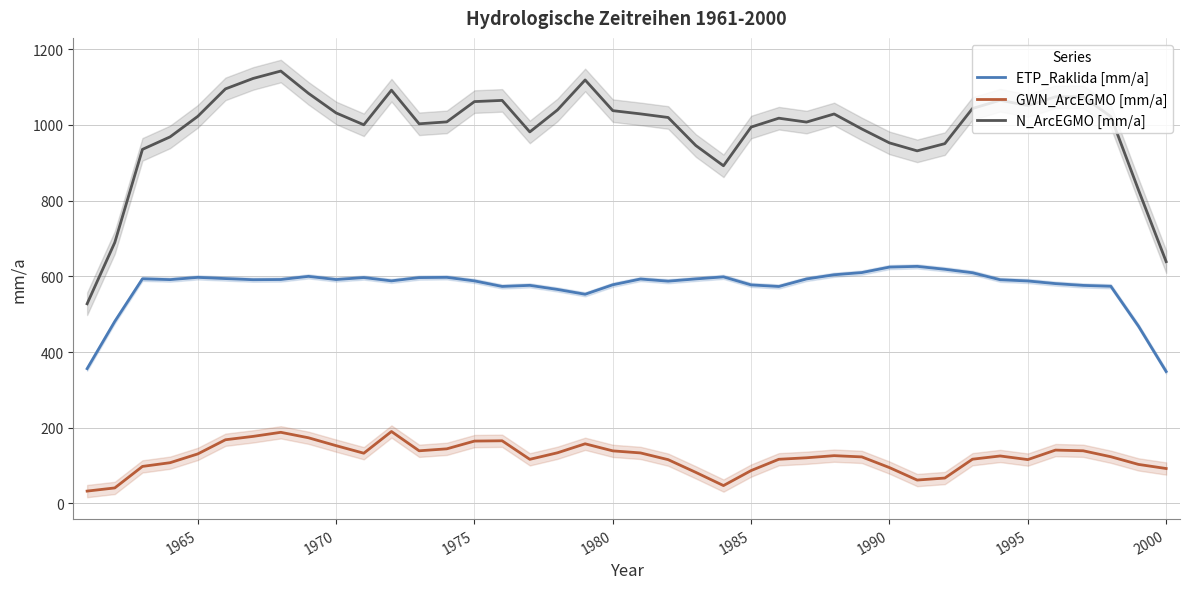

What value does the N_ArcEGMO [mm/a] series have at 1990?

952.7